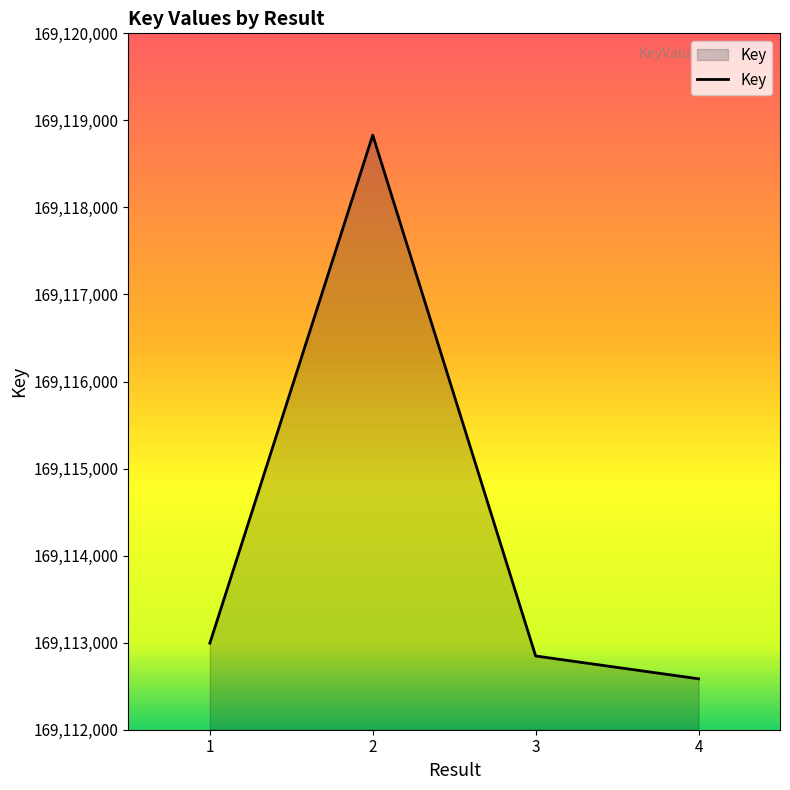

Reading left to right, extract all data points from this chart.

169112994	169118831	169112847	169112585